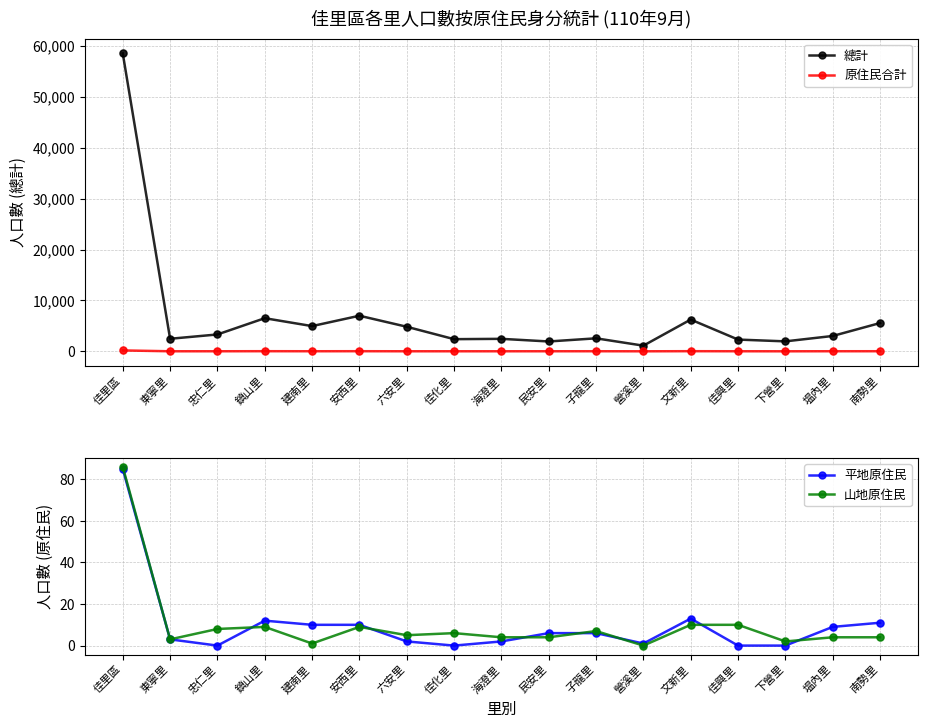

At how many categories does at least one series exceed 44501?

1